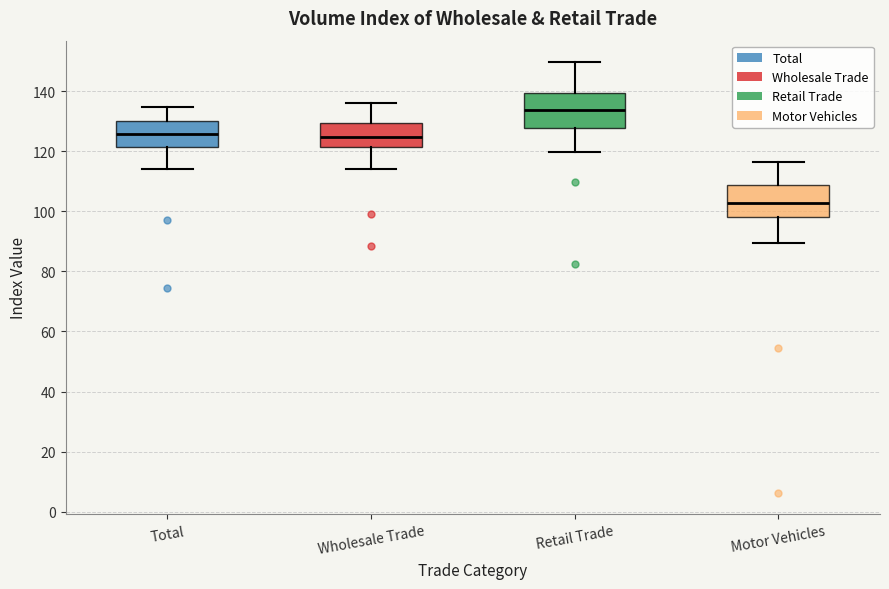

Which box has the highest median line?

Retail Trade